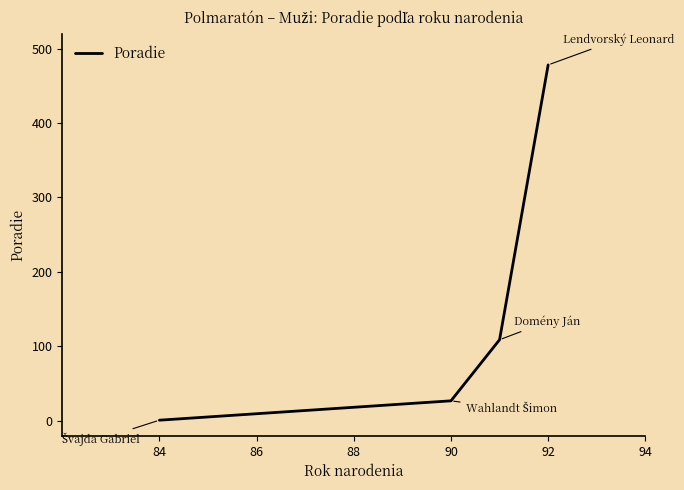

Which label corresponds to the smallest value in the chart?

84